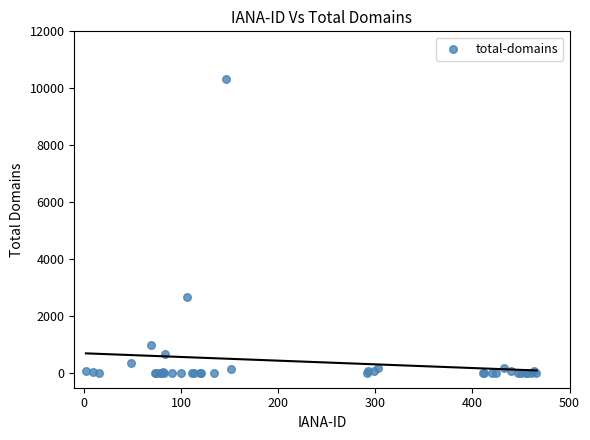

What Y value in the scatter plot is closest to 5171?

2672